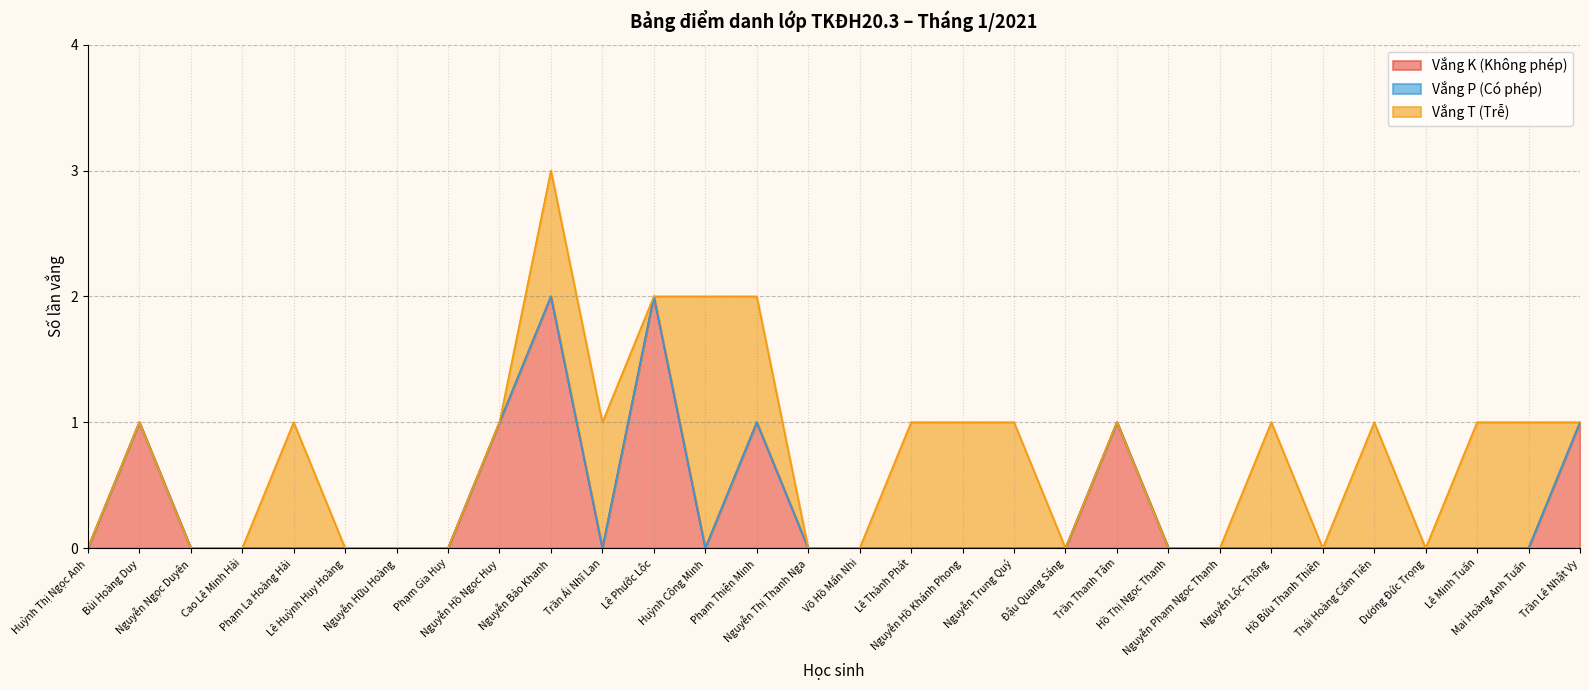

What position from the right is Hồ Bửu Thanh Thiên?

6